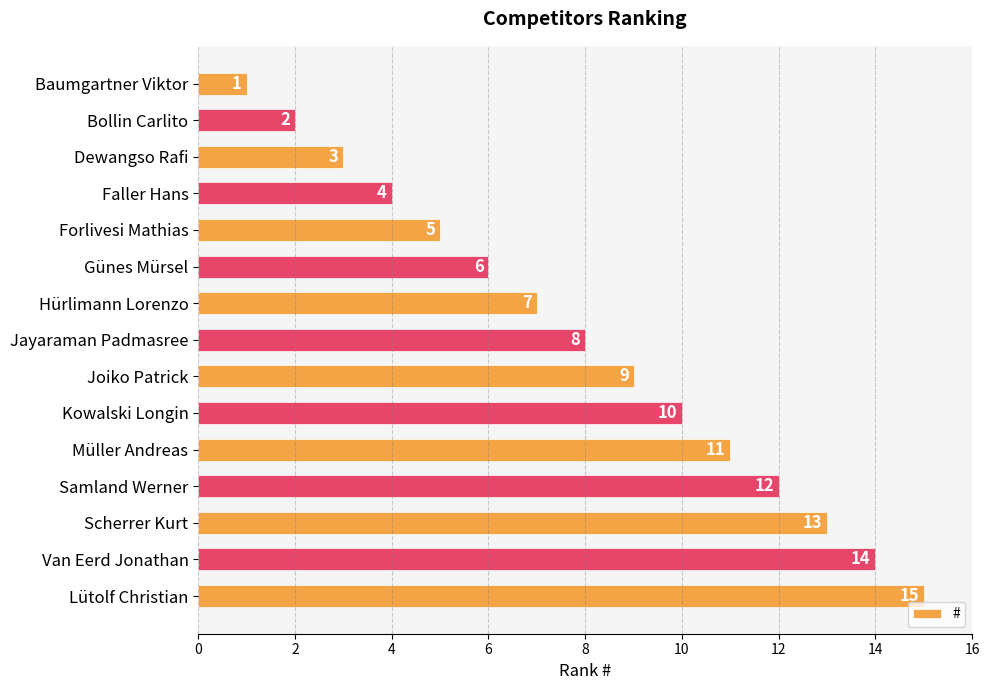

The value at Müller Andreas is 11. True or false?

True